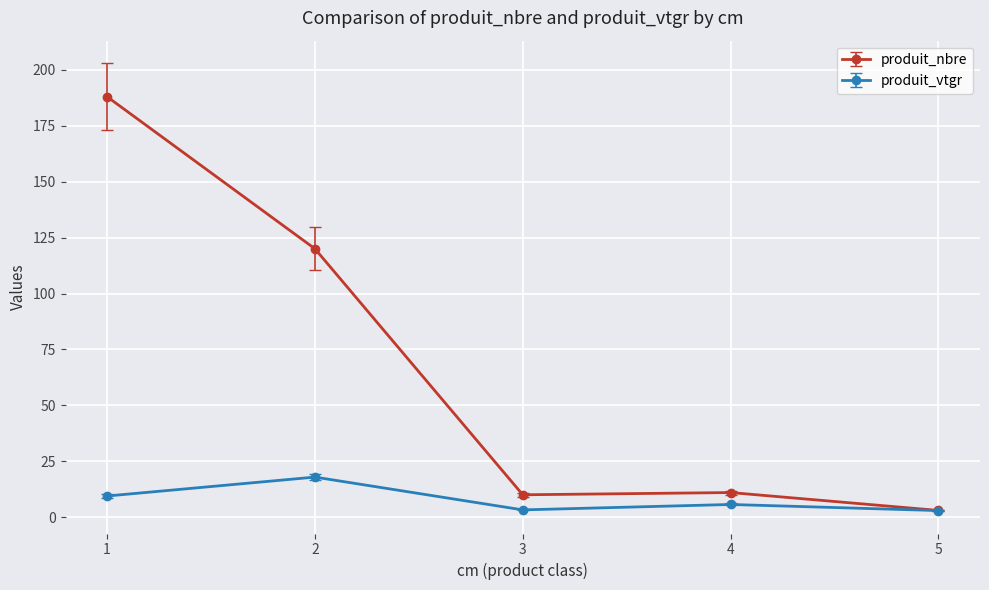

Where is the first local maximum for produit_nbre?

4